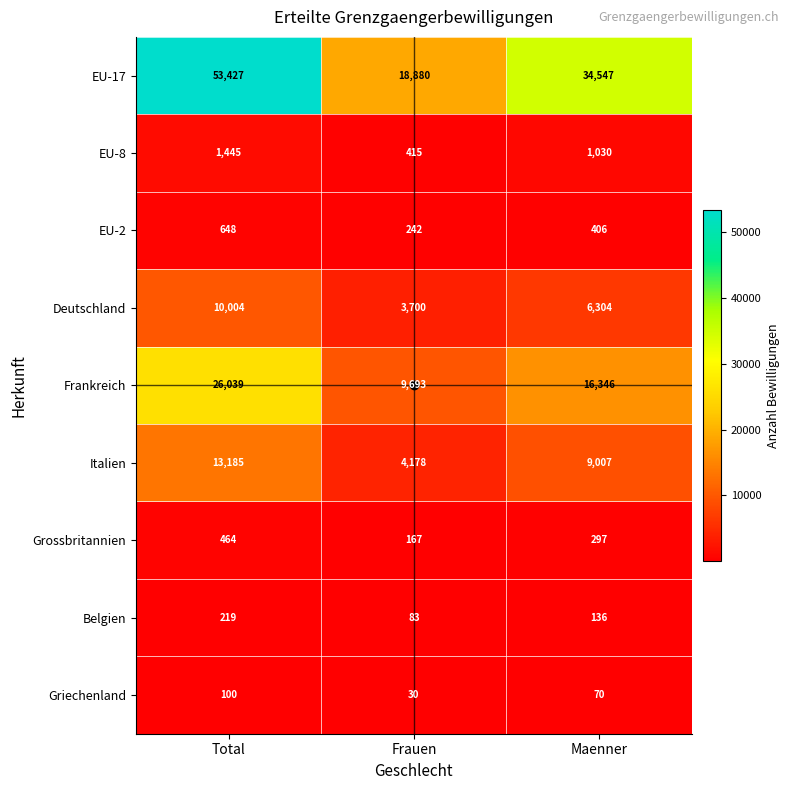

What is the sum of the Deutschland values at Maenner and Total?

16308